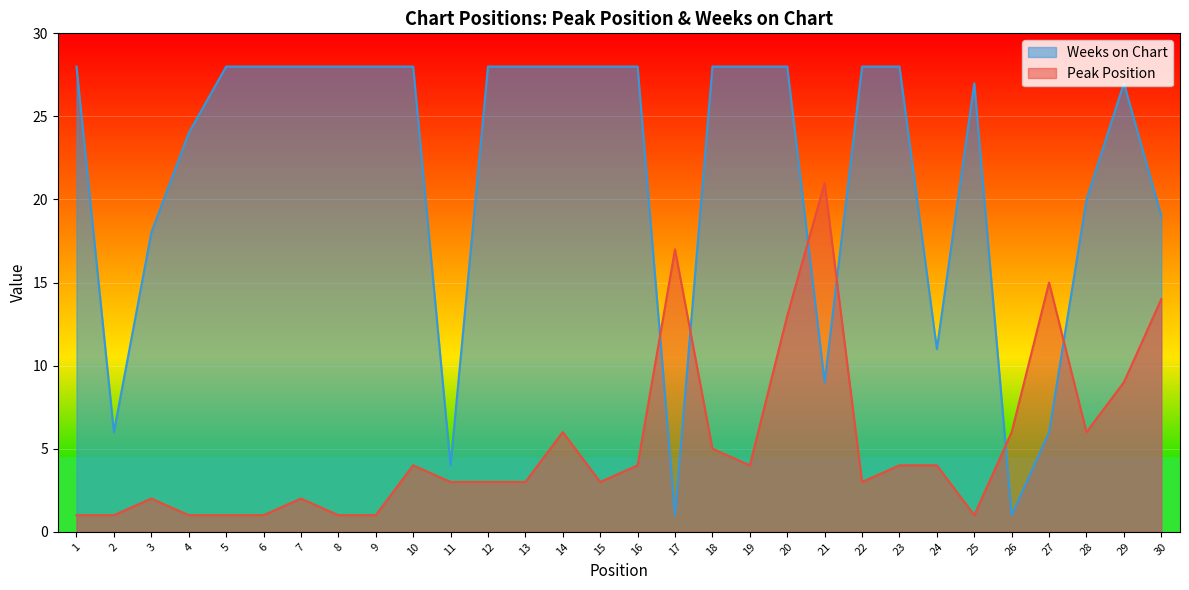

Where is the first local minimum for Peak Position?

15